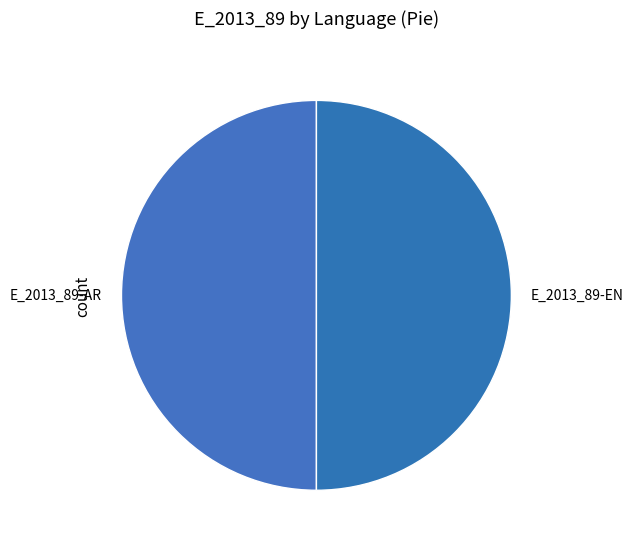

Is it true that E_2013_89-AR is 50% of the pie?

True